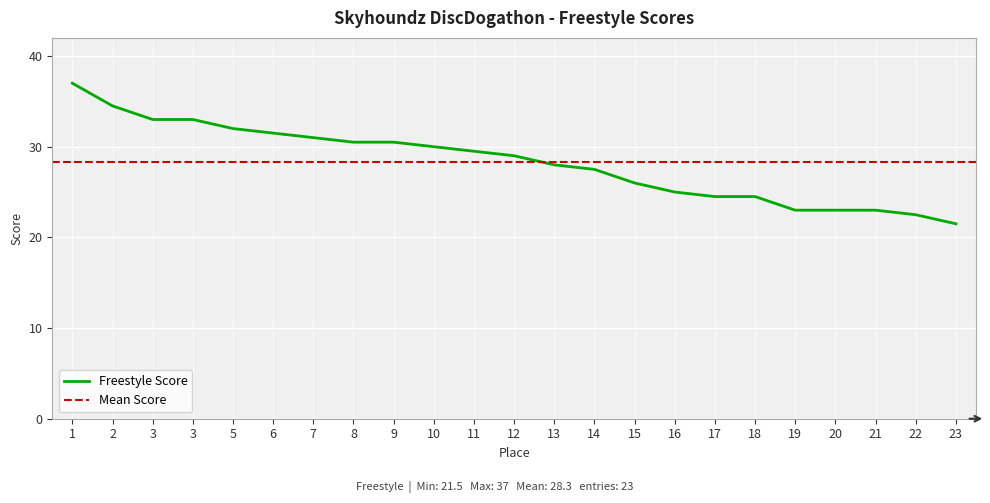

Is it true that the value at 16 is 25.0?

True